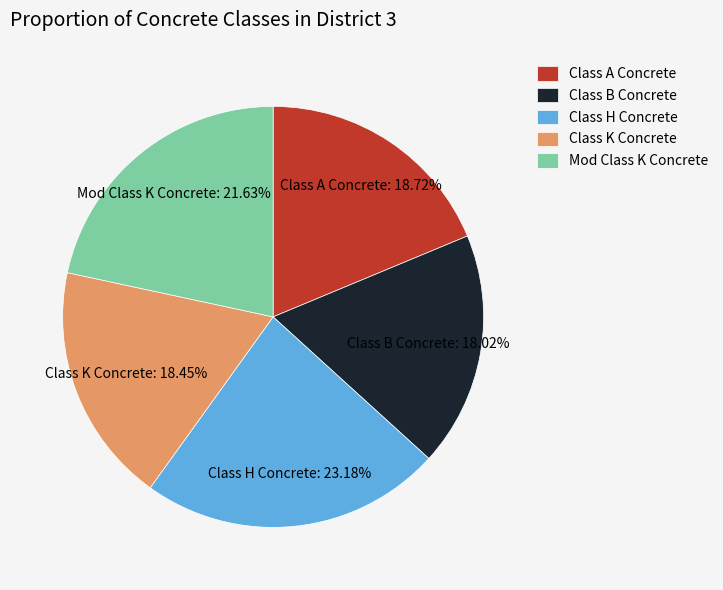

To the nearest percent, what is the average slice percentage?

20%